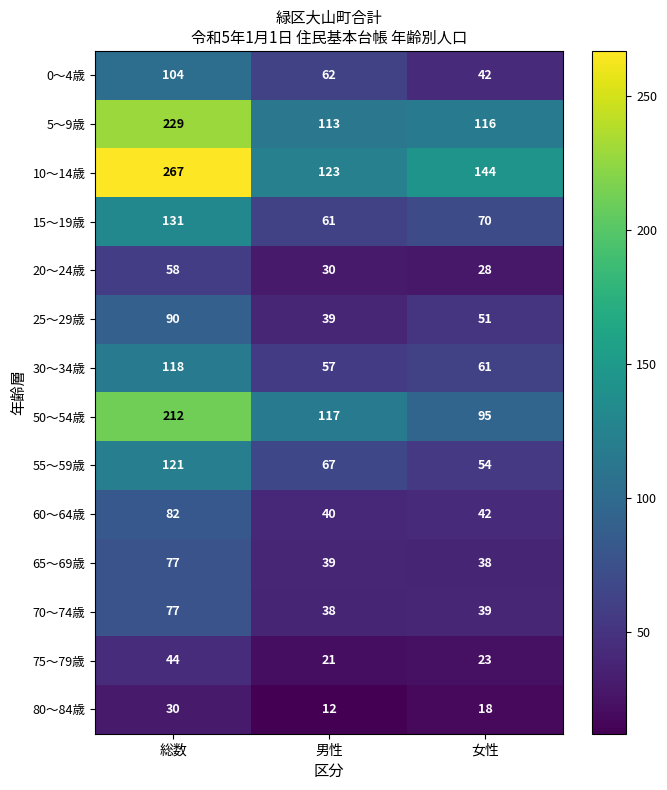

Which category has the lowest value across all series?

男性